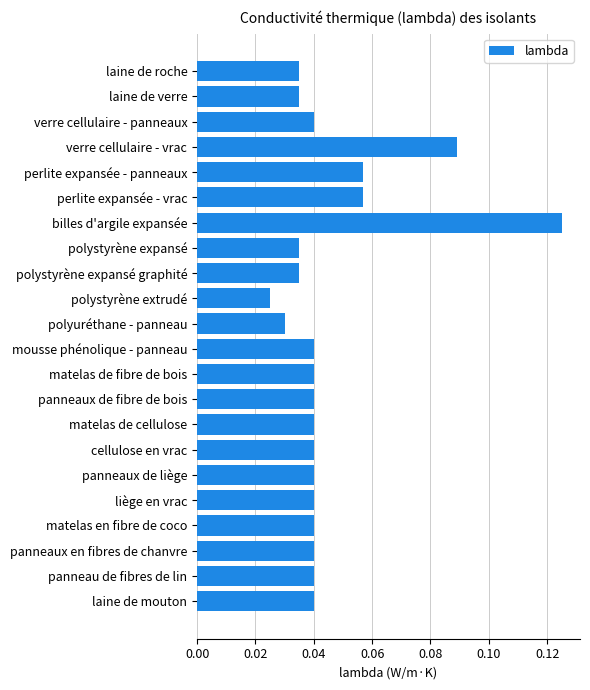

What position from the bottom is cellulose en vrac?

7